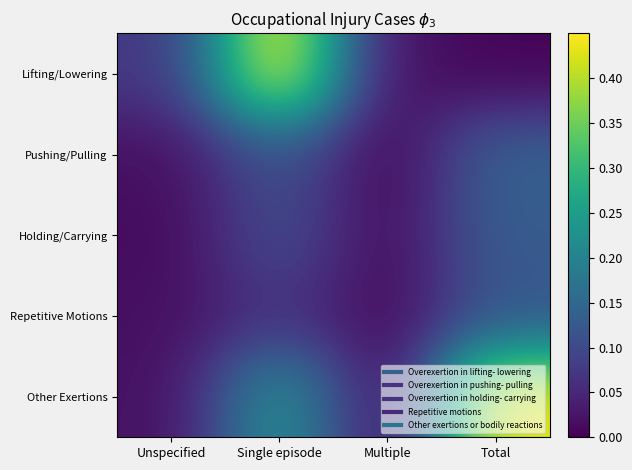

Which series has the largest total across all categories?

Other Exertions